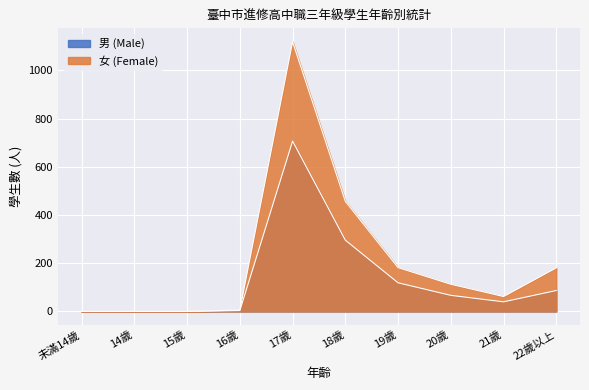

At which category is the sum across all series the highest?

17歲